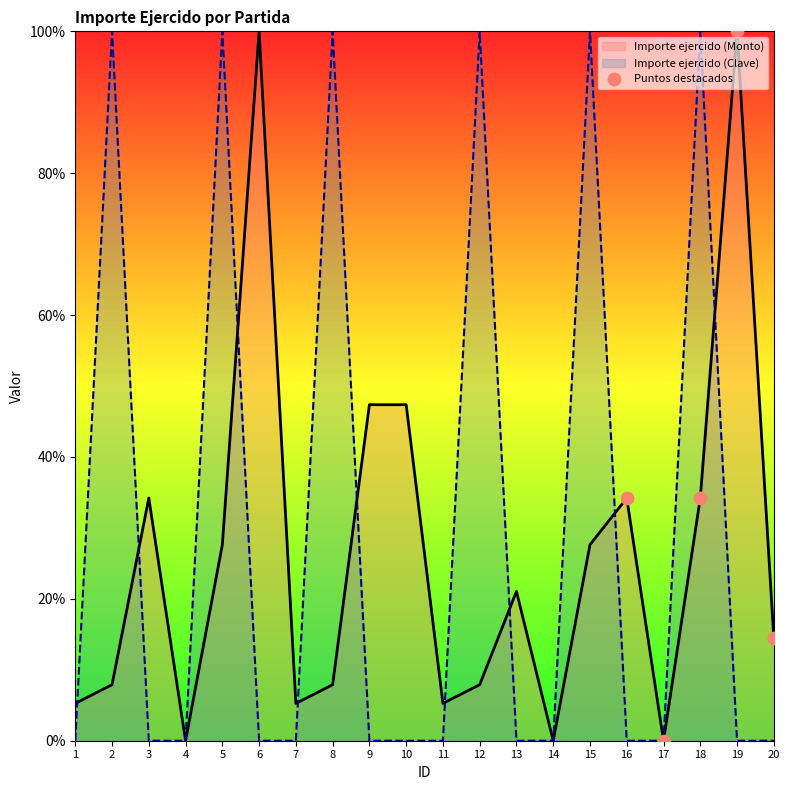

Which series changed the most between 5 and 6?

Importe ejercido (Clave)